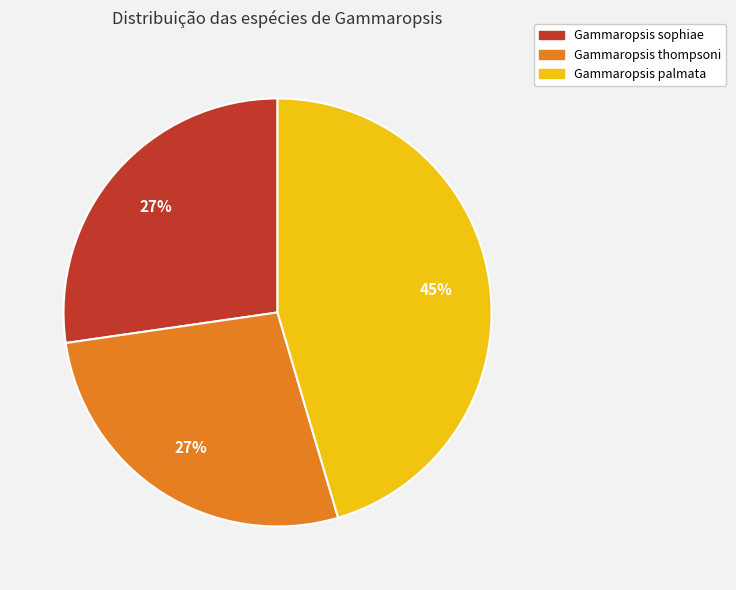

Which category has the biggest portion of the pie?

Gammaropsis palmata